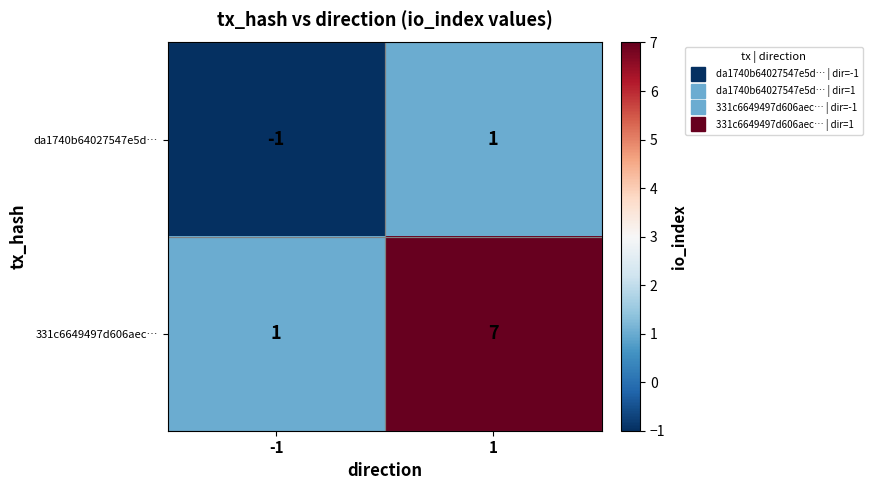

At -1, list the series in order from smallest to largest.

da1740b64027547e5d…, 331c6649497d606aec…